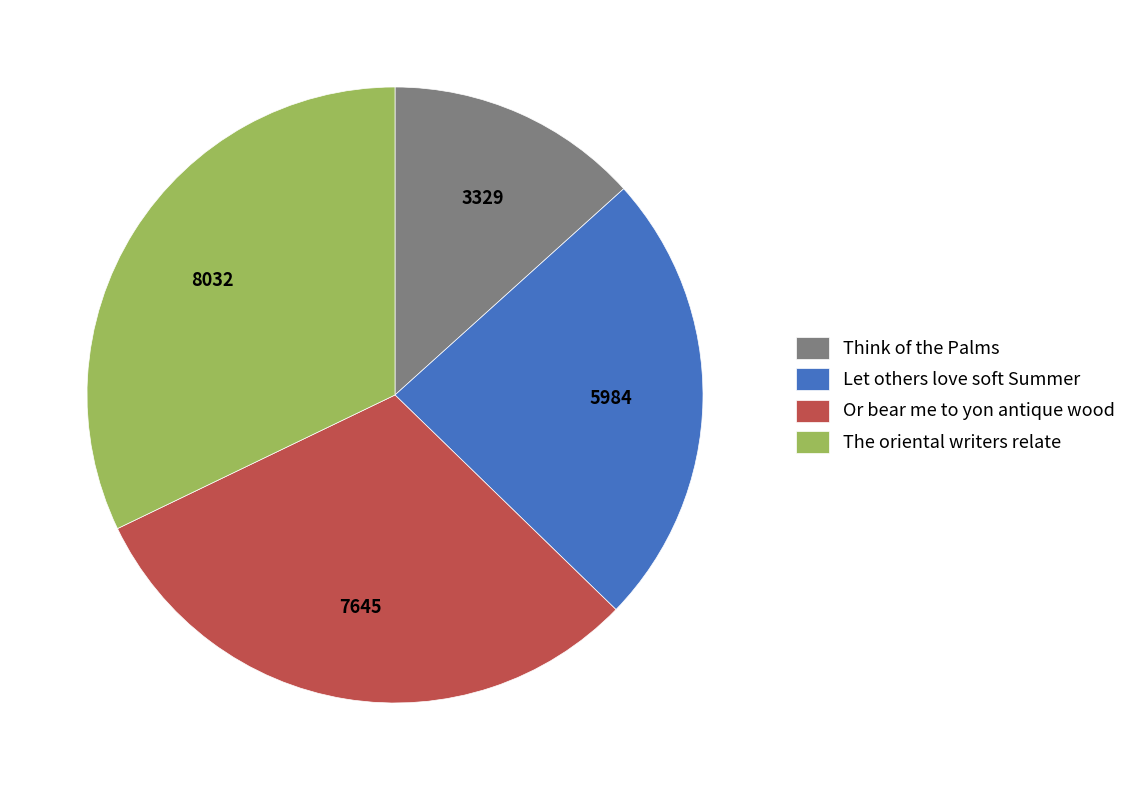

How many segments does this pie chart have?

4